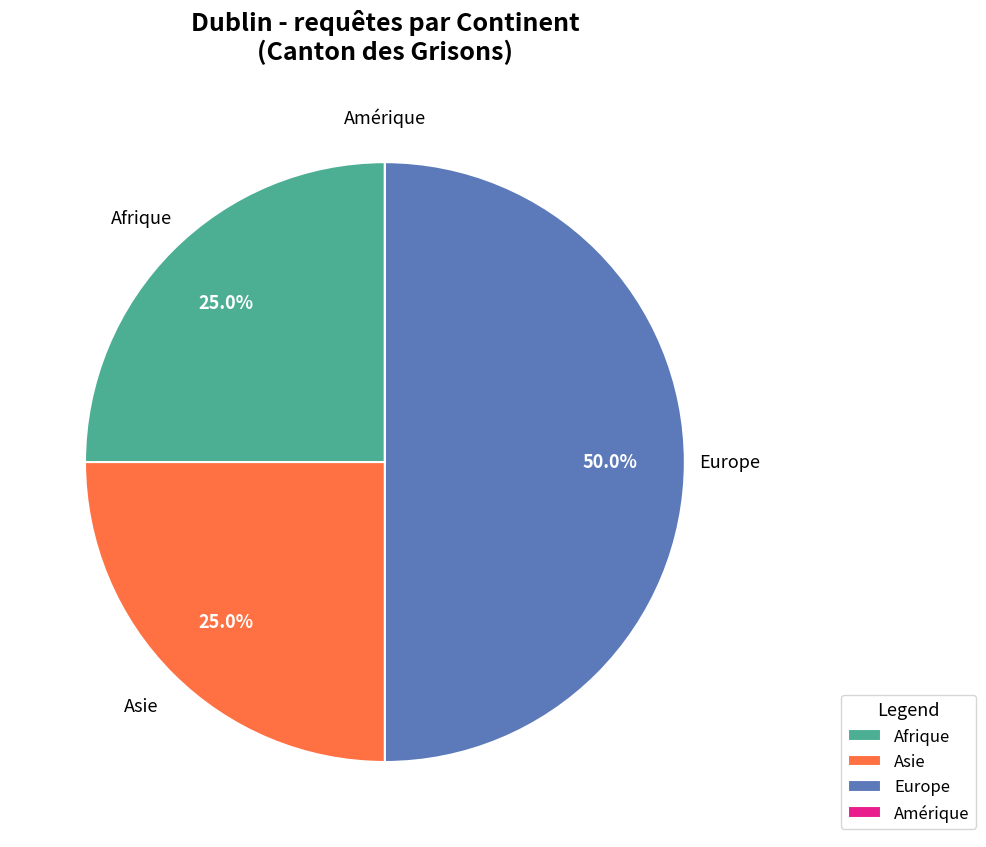

Approximately how many times larger is the value at Afrique compared to Europe?

0.5